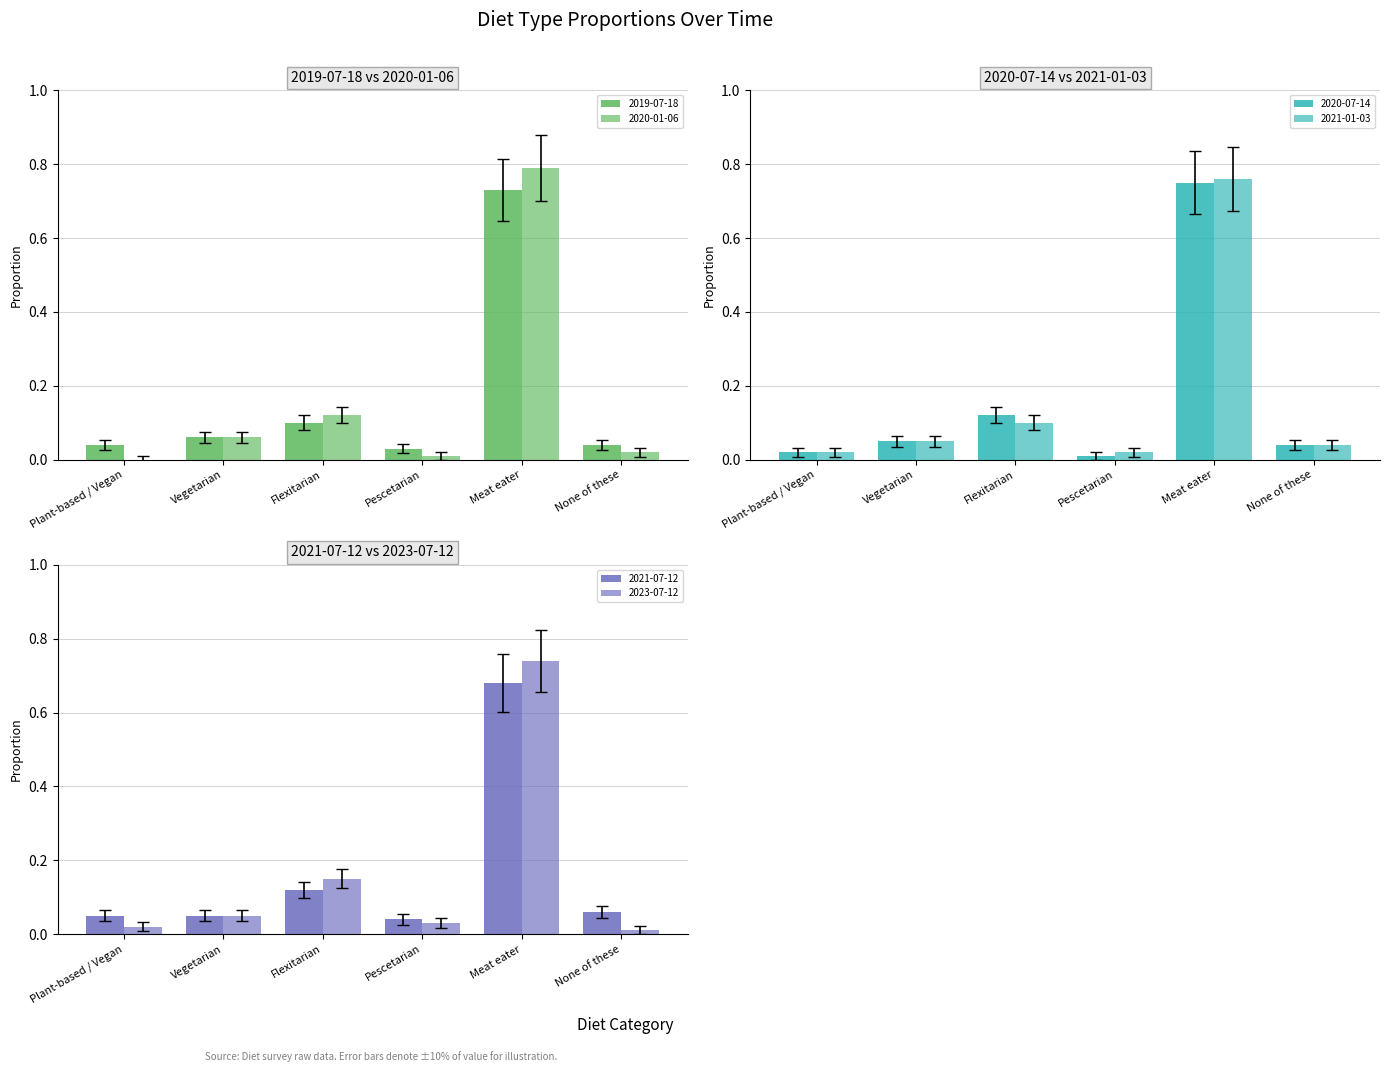

Which has a higher value, Meat eater or None of these?

Meat eater